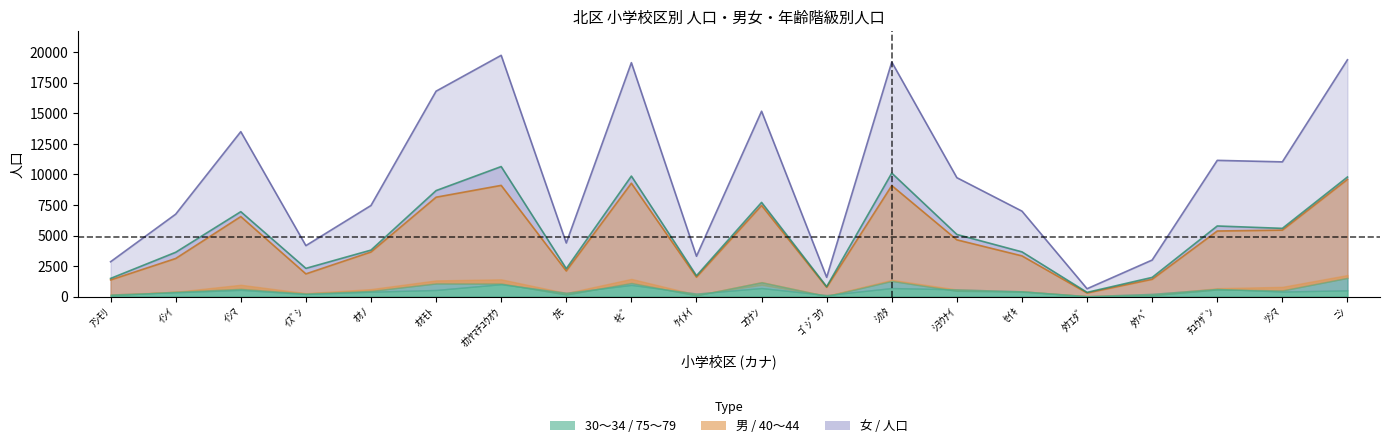

What is the difference between the maximum and second lowest values in the 人口 series?

18174